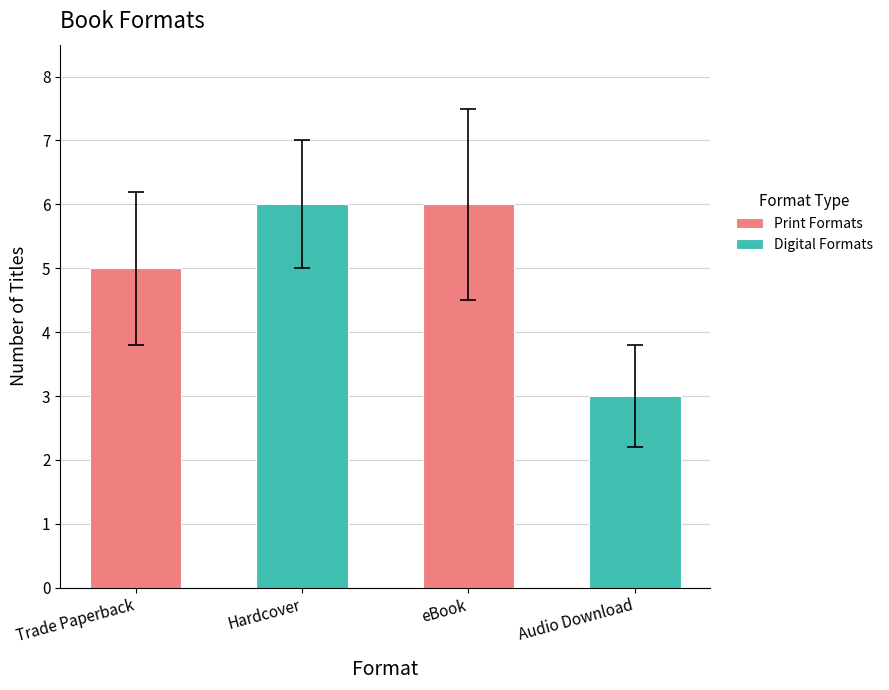

What is the difference between the second highest and minimum values in the eBook series?

3